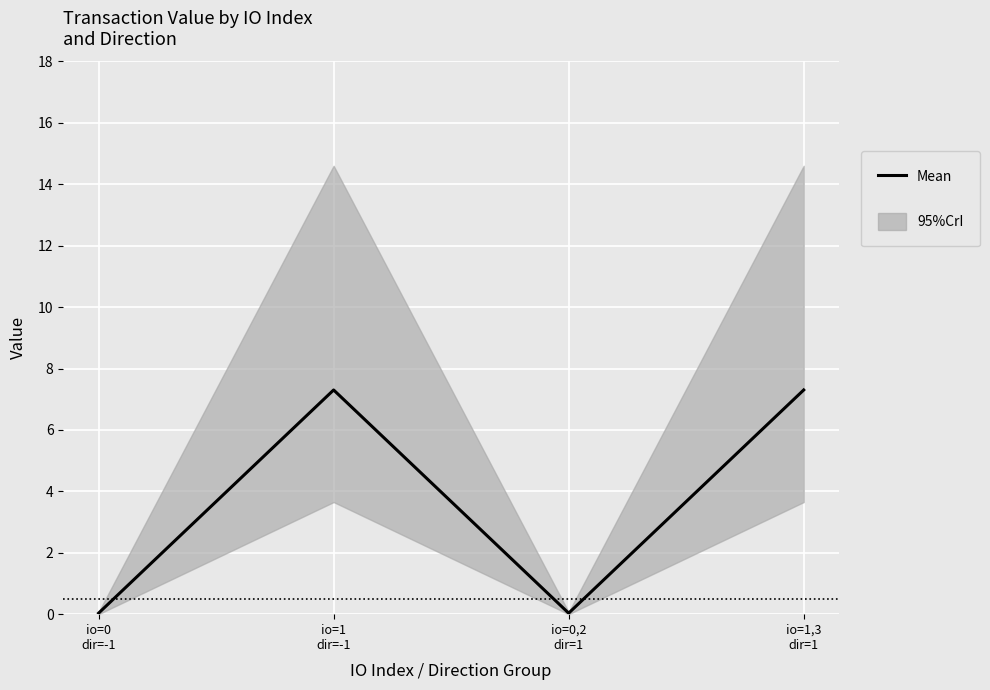

List the labels in order of value, largest first.

io=1
dir=-1, io=1,3
dir=1, io=0
dir=-1, io=0,2
dir=1